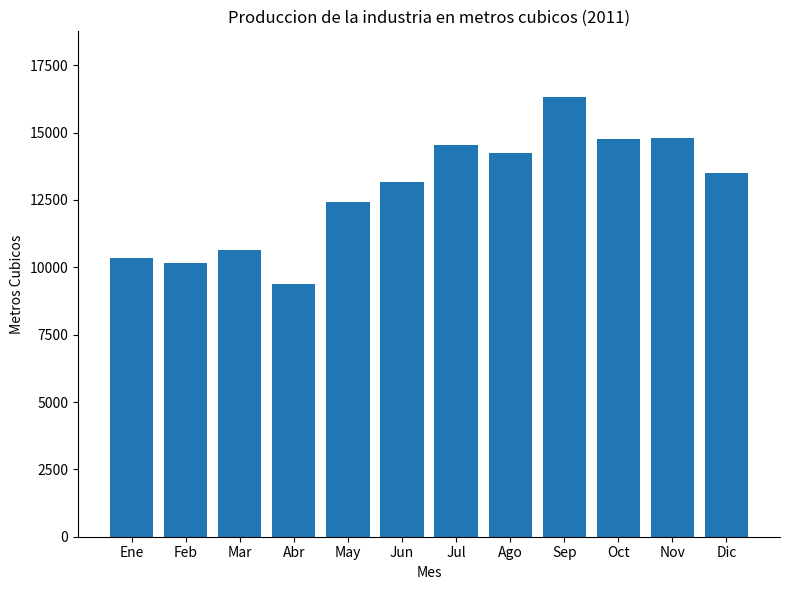

Approximately how many times larger is the value at Feb compared to Jun?

0.8